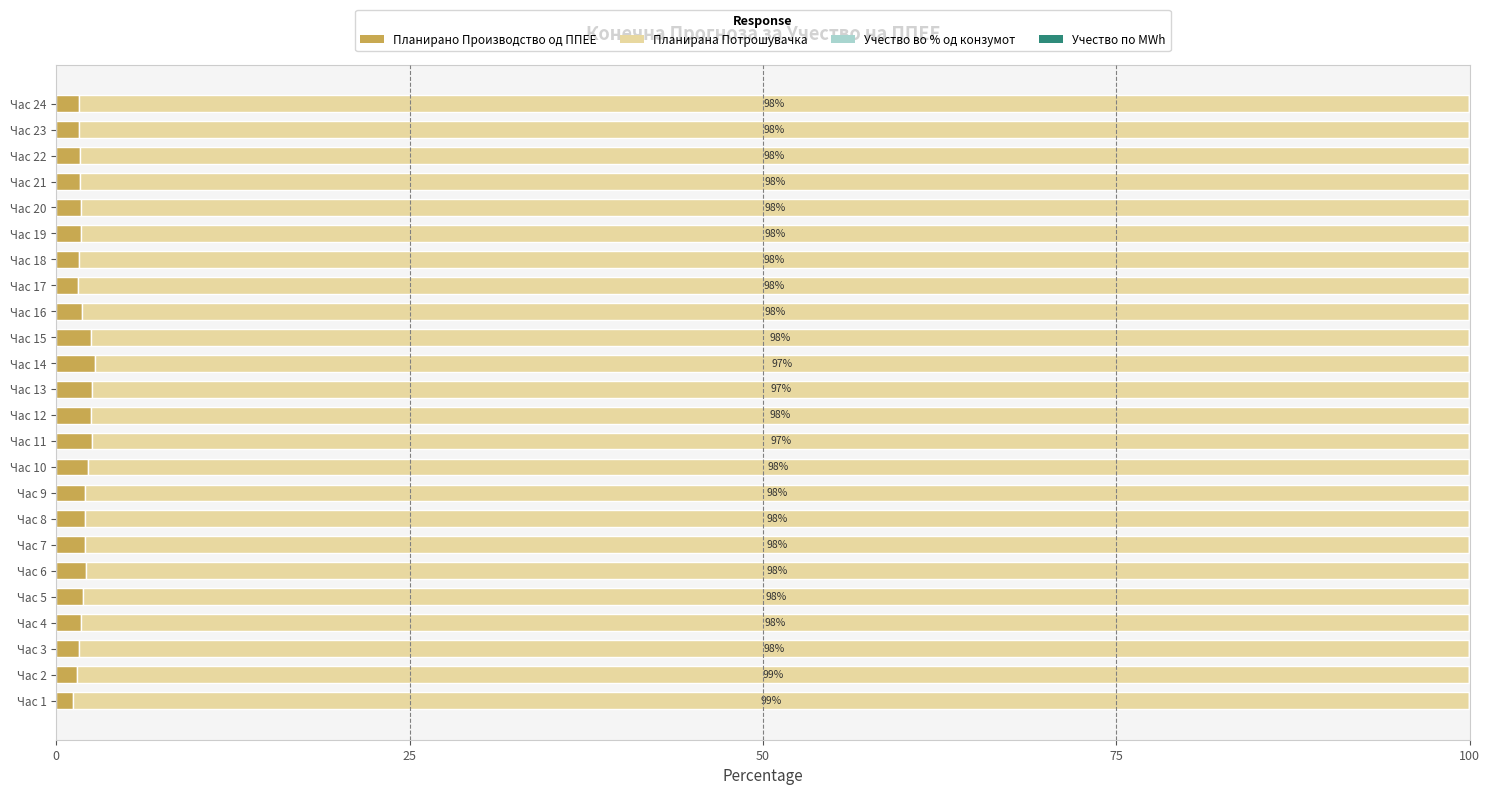

What is the highest value of the Планирано Производство од ППЕЕ series?

2.7